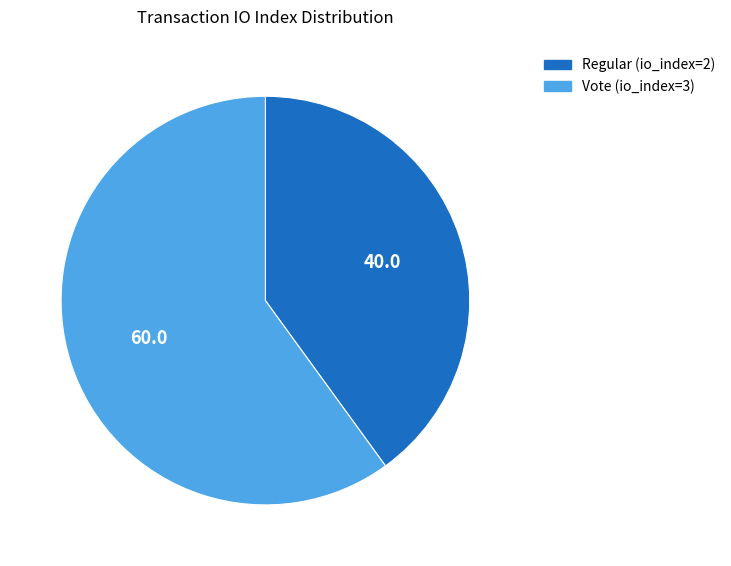

Approximately how many times larger is the value at Regular (io_index=2) compared to Vote (io_index=3)?

0.7